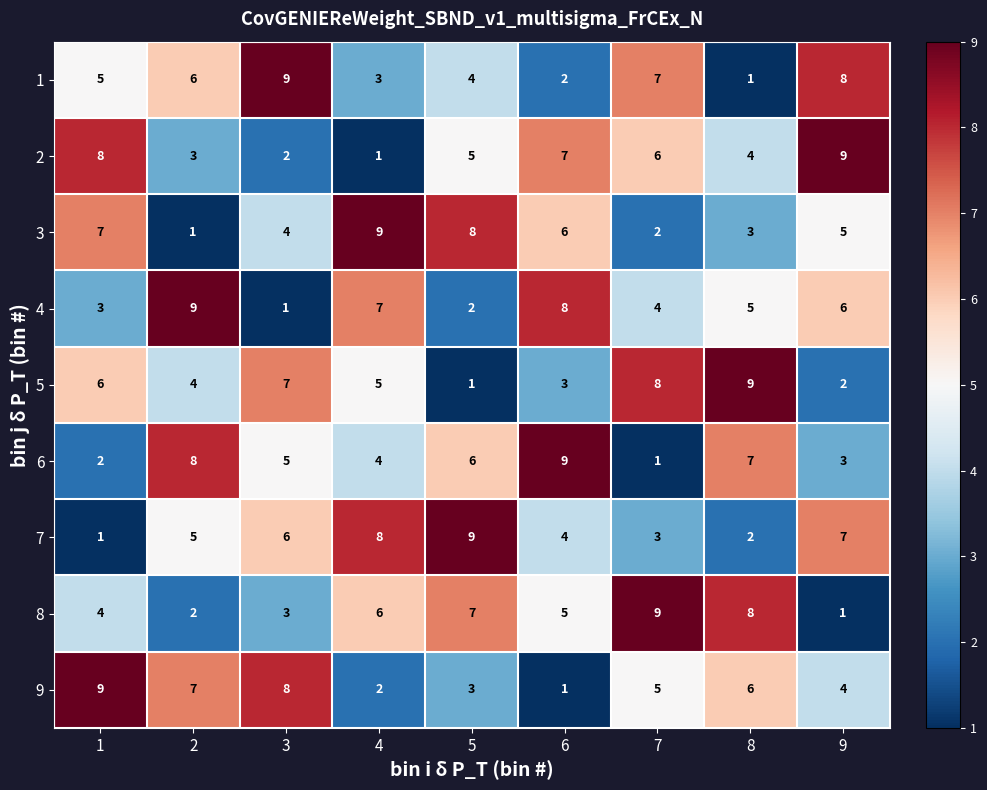

At how many categories does at least one series exceed 5?

9